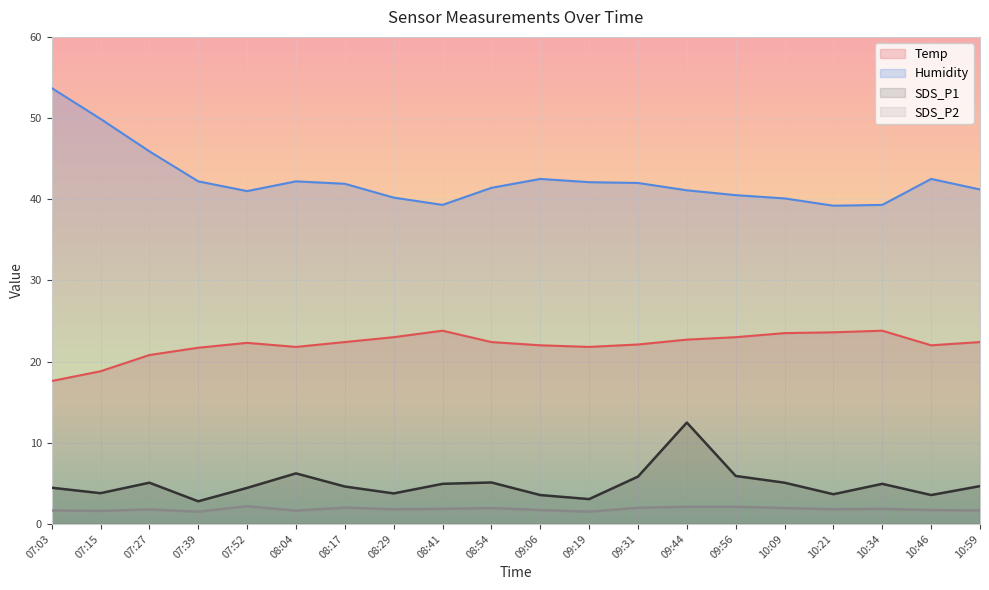

Rank the series at 09:56 from highest to lowest value.

Humidity, Temp, SDS_P1, SDS_P2